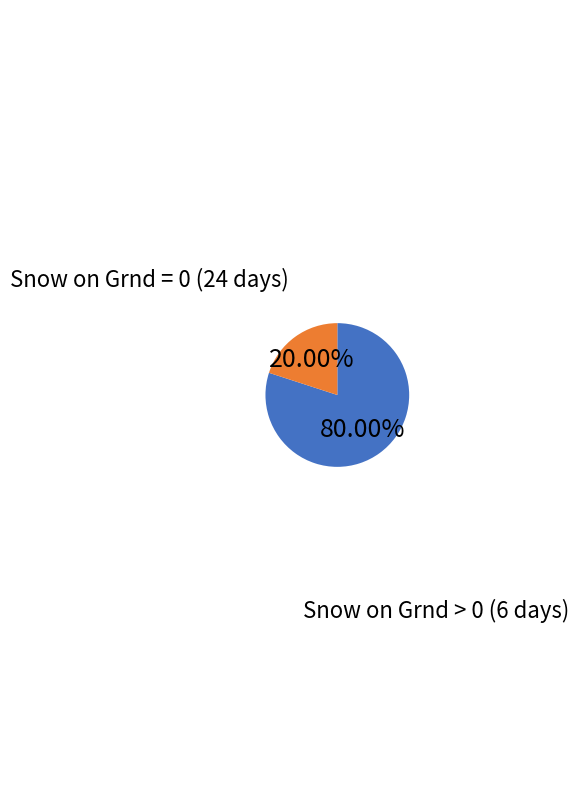

Is there any slice that represents more than half of the pie?

Yes